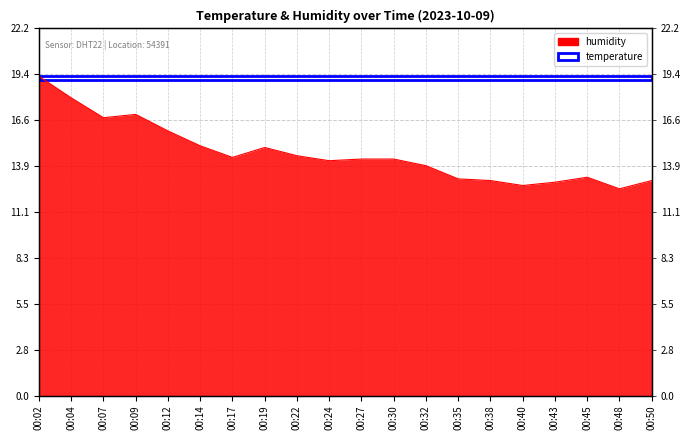

How many points are higher than both their immediate neighbors (excluding endpoints)?

3